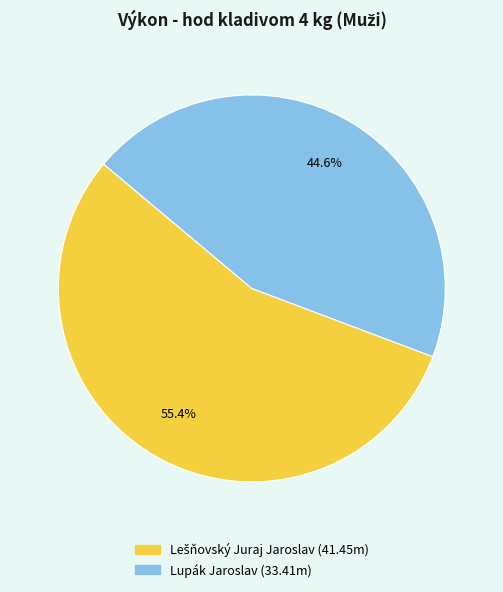

What portion of the pie excludes Lupák Jaroslav?

55.4%